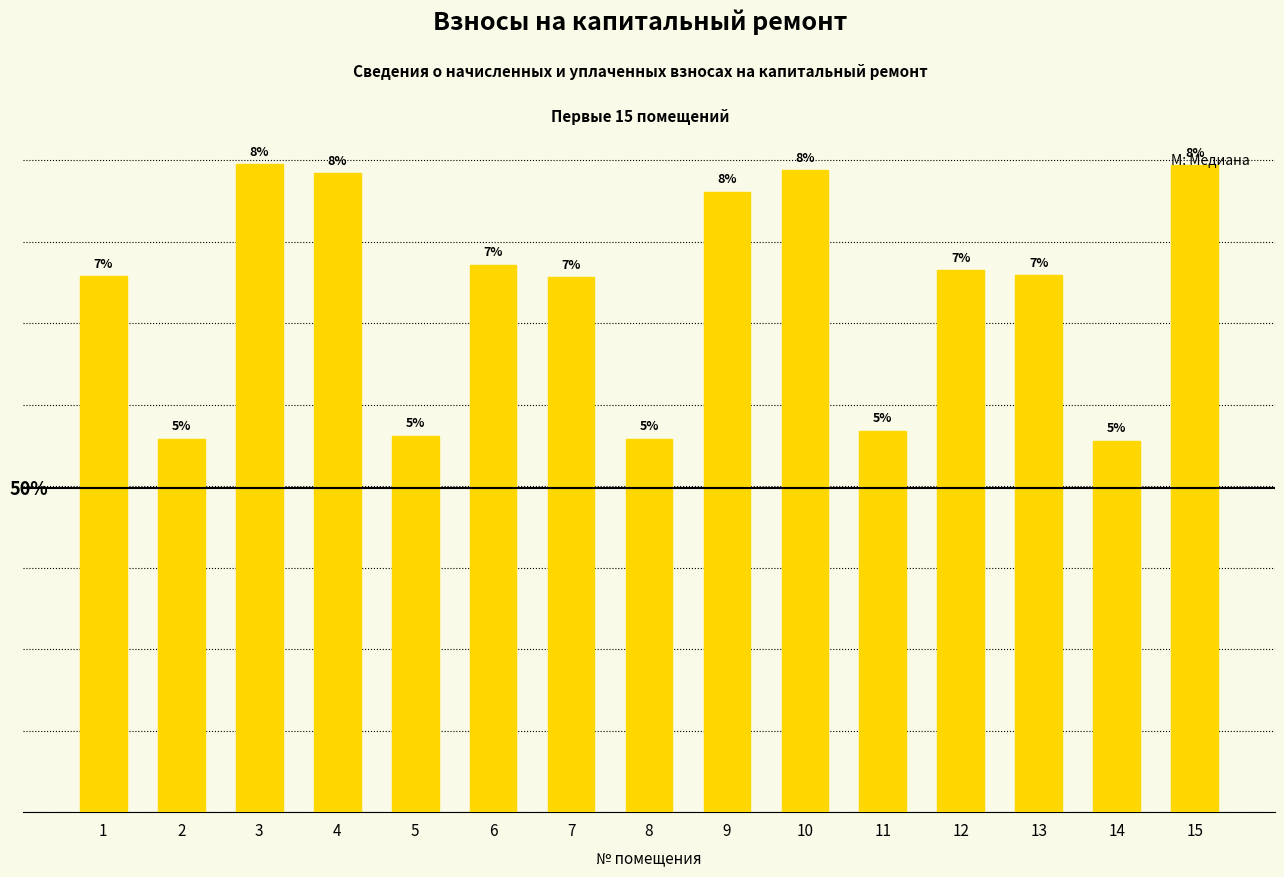

What is the sum of the values at 12 and 10?

14531.0